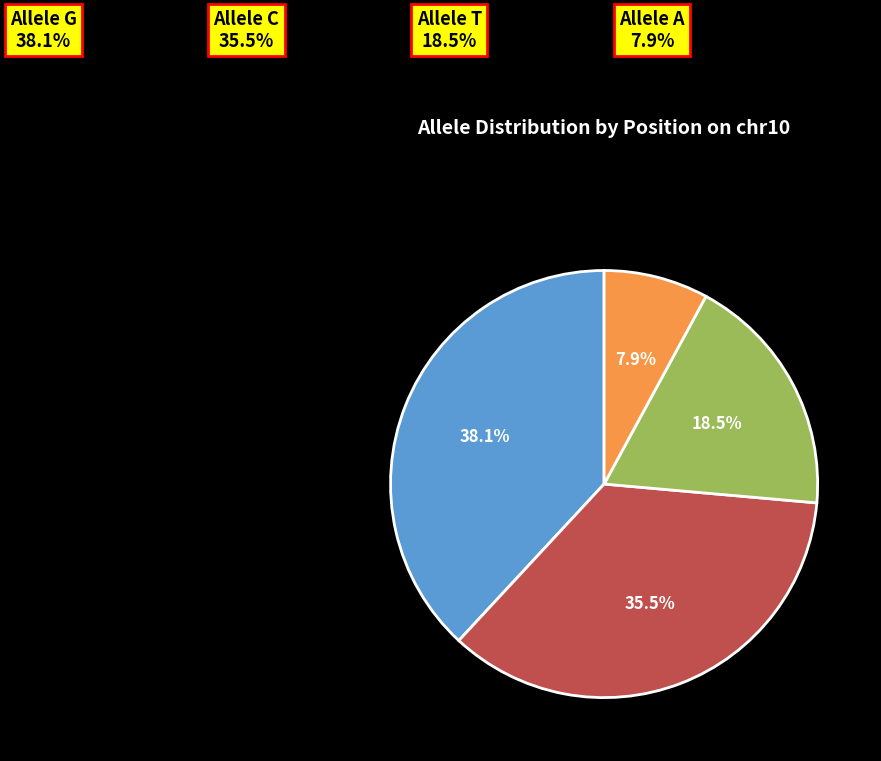

Does any single category account for the majority?

No